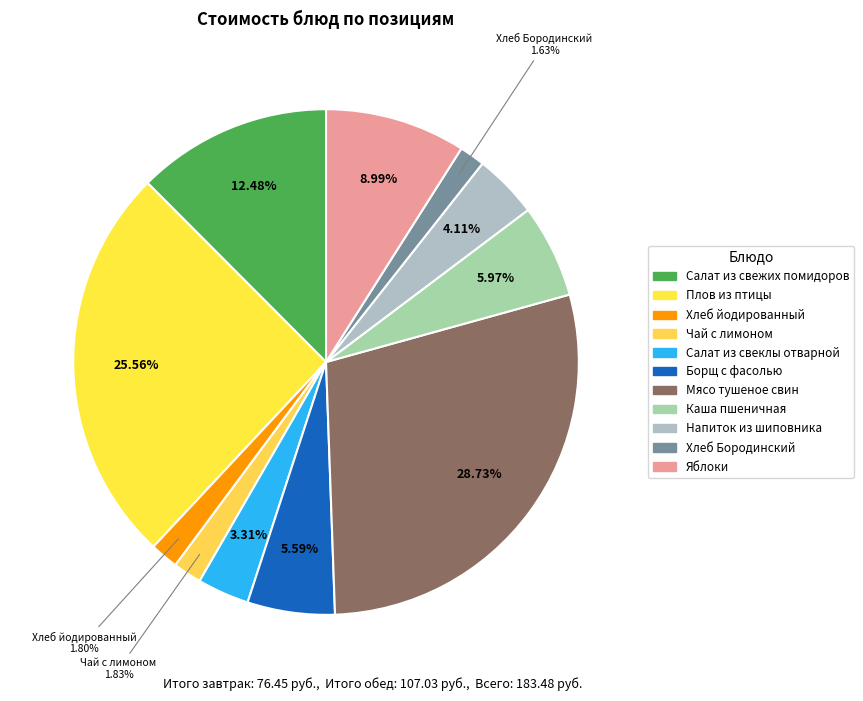

Combined, do Борщ с фасолью and Салат из свеклы отварной account for over 50%?

No